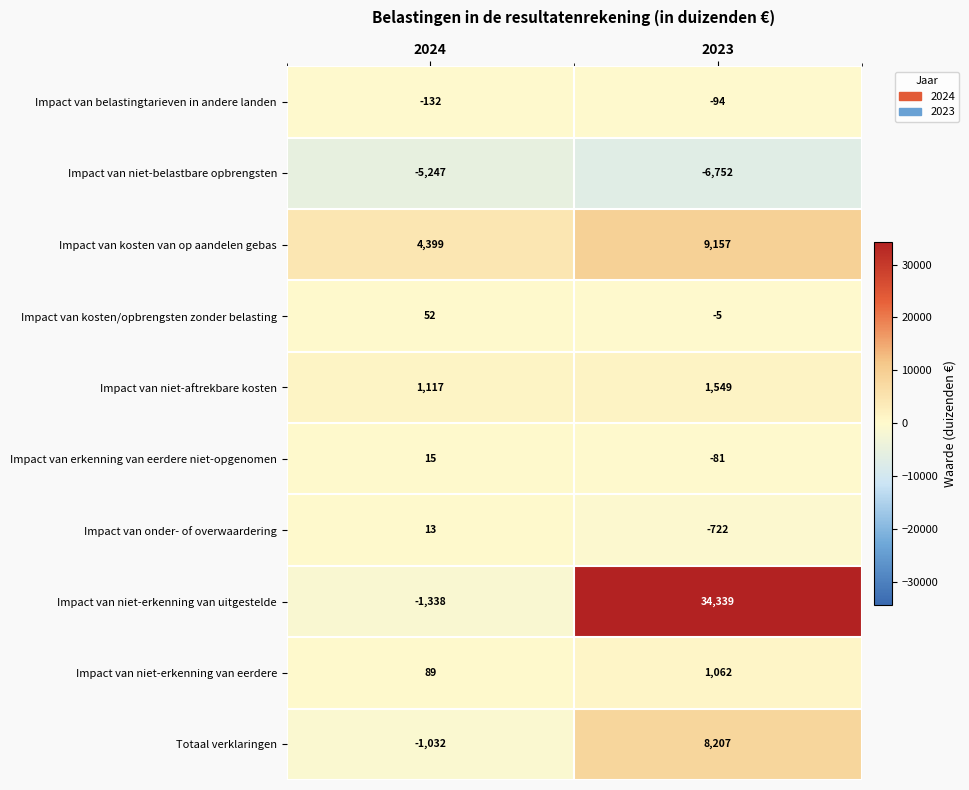

List the series in order of their peak value, highest first.

Impact van niet-erkenning van uitgestelde, Impact van kosten van op aandelen gebas, Totaal verklaringen, Impact van niet-aftrekbare kosten, Impact van niet-erkenning van eerdere, Impact van kosten/opbrengsten zonder belasting, Impact van erkenning van eerdere niet-opgenomen, Impact van onder- of overwaardering, Impact van belastingtarieven in andere landen, Impact van niet-belastbare opbrengsten